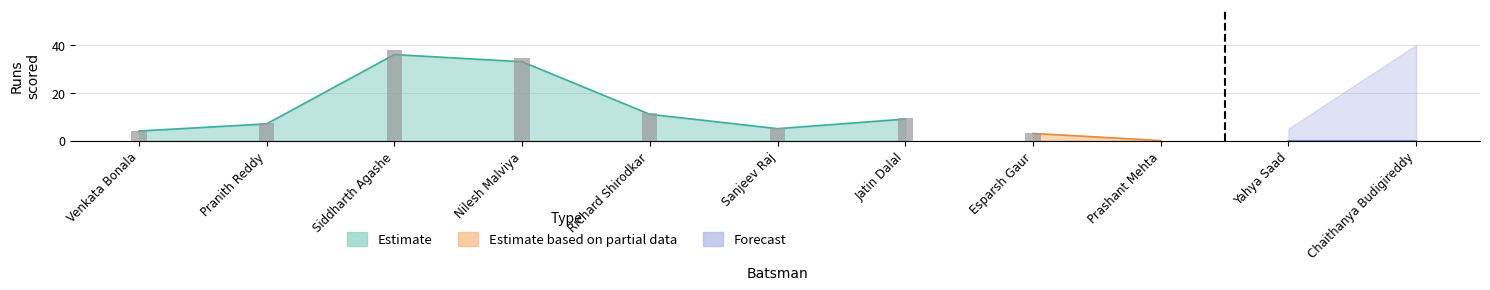

At Yahya Saad, list the series in order from largest to smallest.

Estimate, Estimate based on partial data, Forecast